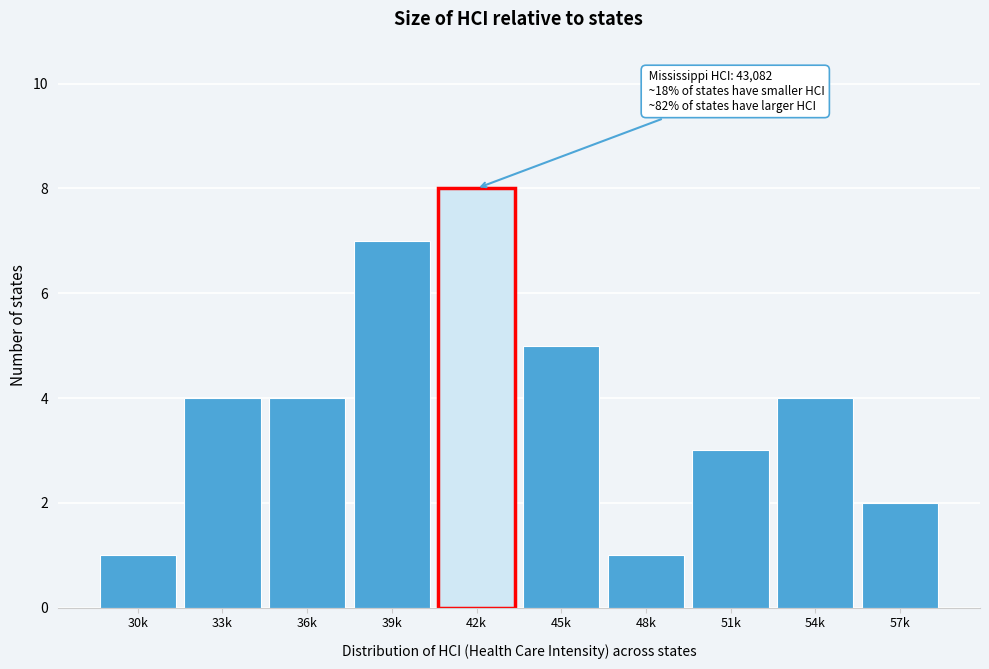

Reading left to right, transcribe all the data shown in this chart.

1	4	4	7	8	5	1	3	4	2